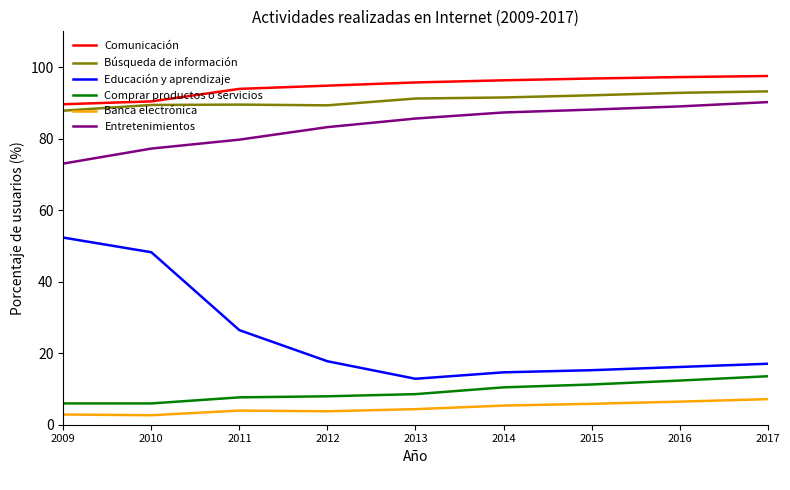

How many distinct data groups are displayed?

6